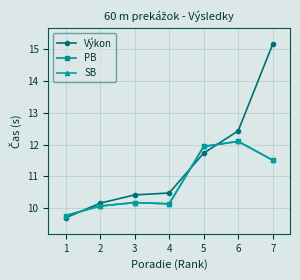

What is the lowest value of the PB series?

9.8